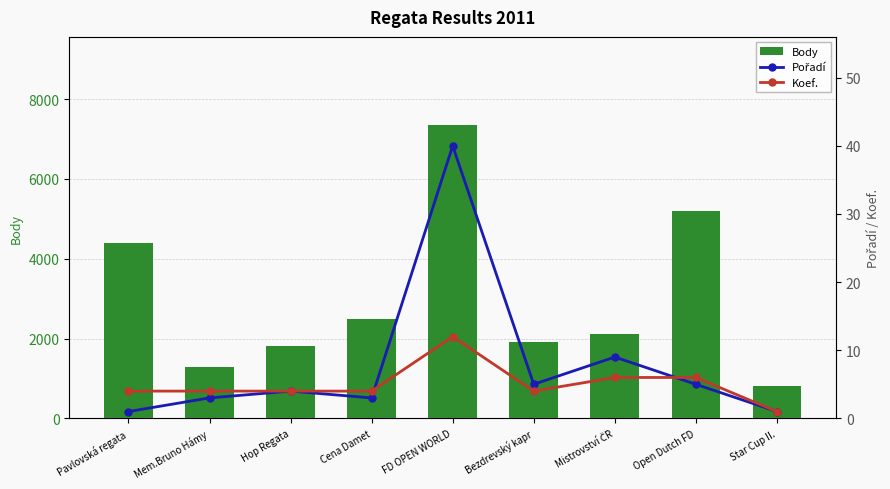

At which category is the sum across all series the highest?

FD OPEN WORLD